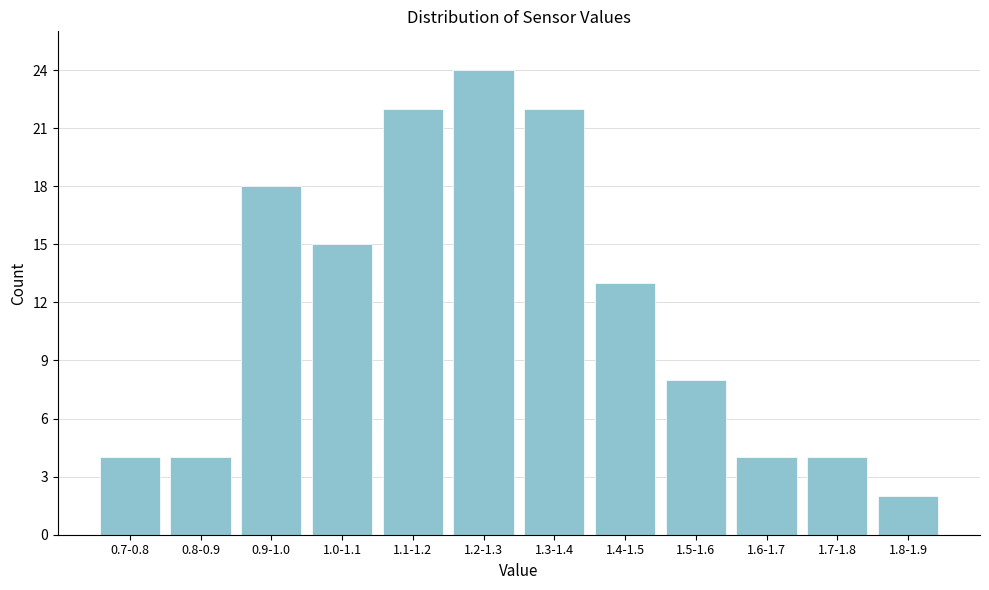

Reading left to right, extract all data points from this chart.

0.7-0.8=4	0.8-0.9=4	0.9-1.0=18	1.0-1.1=15	1.1-1.2=22	1.2-1.3=24	1.3-1.4=22	1.4-1.5=13	1.5-1.6=8	1.6-1.7=4	1.7-1.8=4	1.8-1.9=2